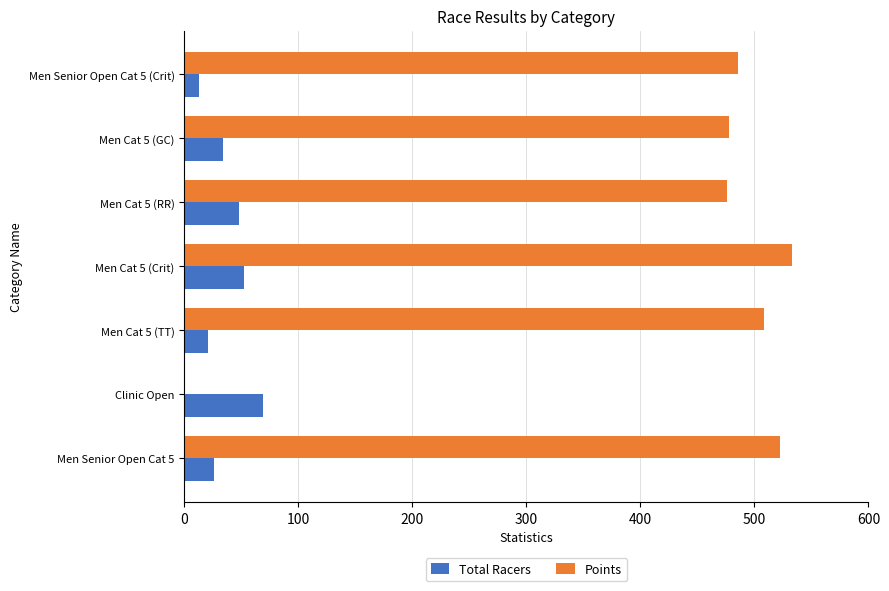

At which label is Points closest to 266?

Men Cat 5 (RR)